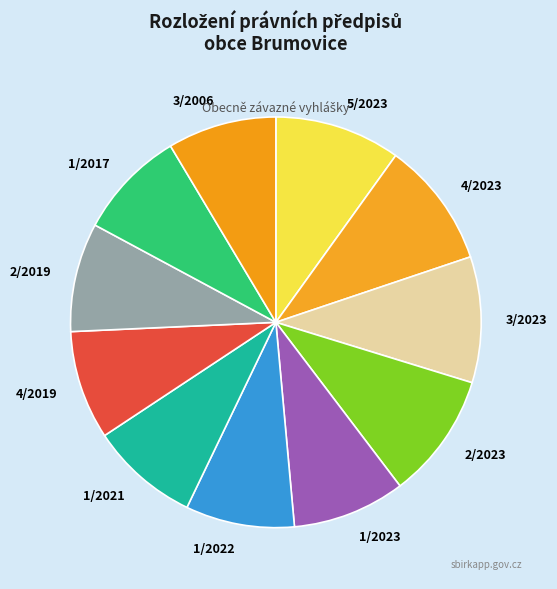

How many segments does this pie chart have?

11